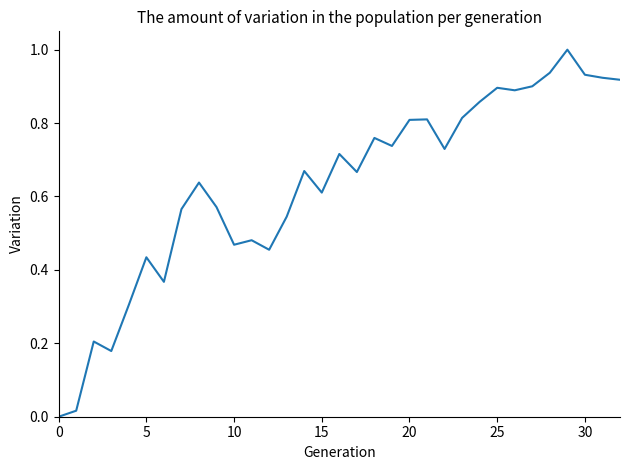

What is the maximum value shown in the chart?

1.0